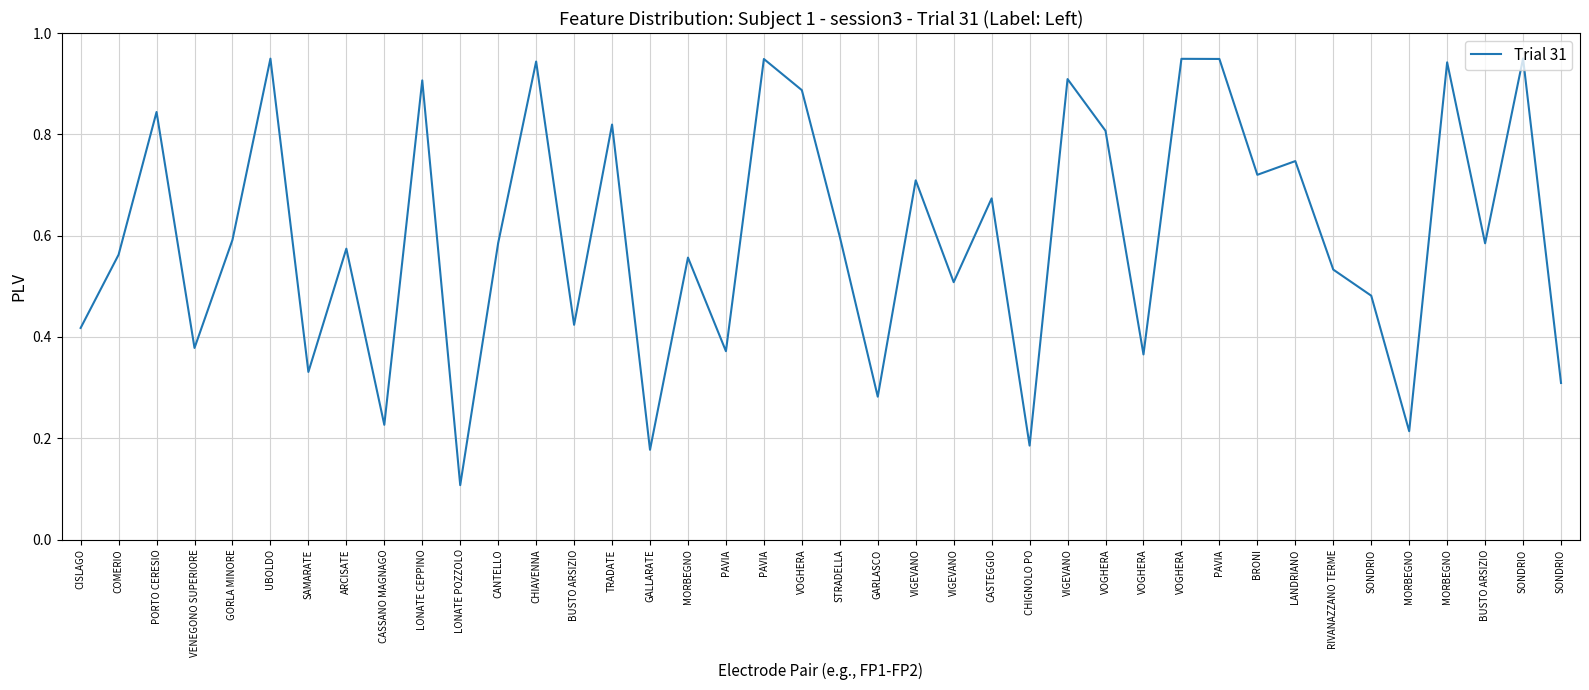

Is it true that the value at VOGHERA is 0.9?

True